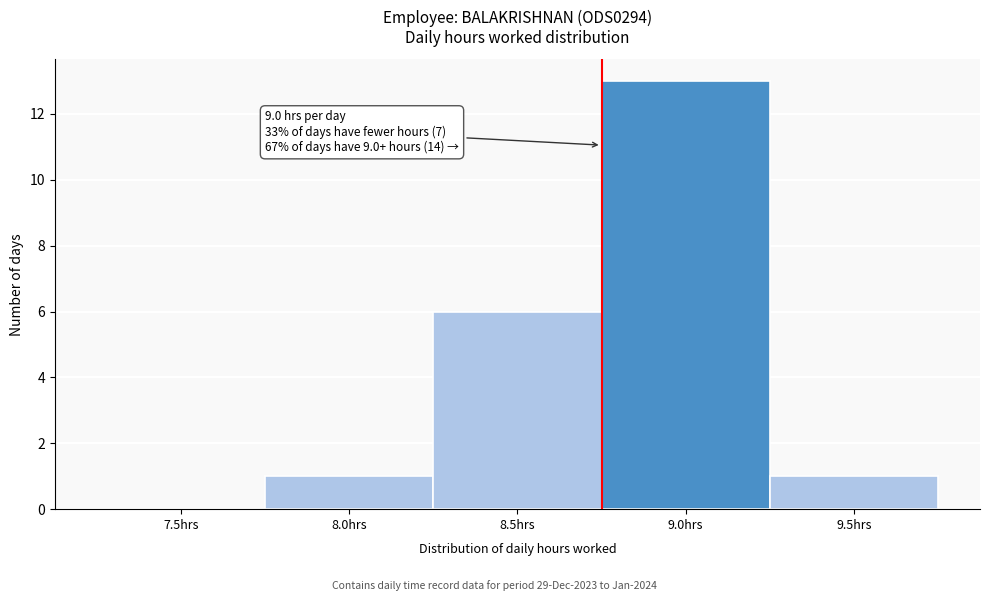

Reading left to right, what are all the values shown in this chart?

7.5hrs=0	8.0hrs=1	8.5hrs=6	9.0hrs=13	9.5hrs=1